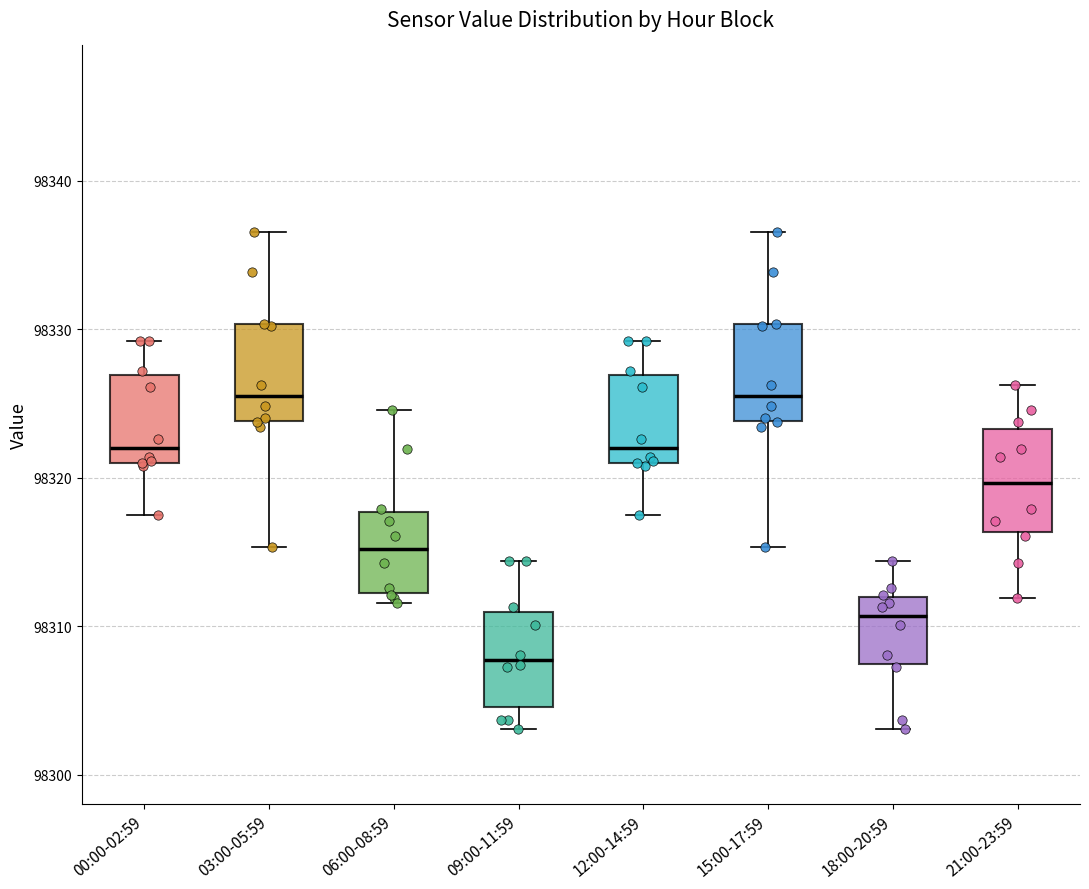

Reading left to right, transcribe this box plot: for each box, give where its median line is, the range the box spans, and where its two whiskers end, as read against the y-axis. The values are not printed on the chart, so give them approximately, as read against the axis.

00:00-02:59: median 98322, box 98321 to 98327, whiskers 98317 to 98329
03:00-05:59: median 98326, box 98324 to 98330, whiskers 98315 to 98337
06:00-08:59: median 98315, box 98312 to 98318, whiskers 98312 (just below the box's lower edge) to 98325
09:00-11:59: median 98308, box 98305 to 98311, whiskers 98303 to 98314
12:00-14:59: median 98322, box 98321 to 98327, whiskers 98317 to 98329
15:00-17:59: median 98326, box 98324 to 98330, whiskers 98315 to 98337
18:00-20:59: median 98311, box 98307 to 98312, whiskers 98303 to 98314
21:00-23:59: median 98320, box 98316 to 98323, whiskers 98312 to 98326